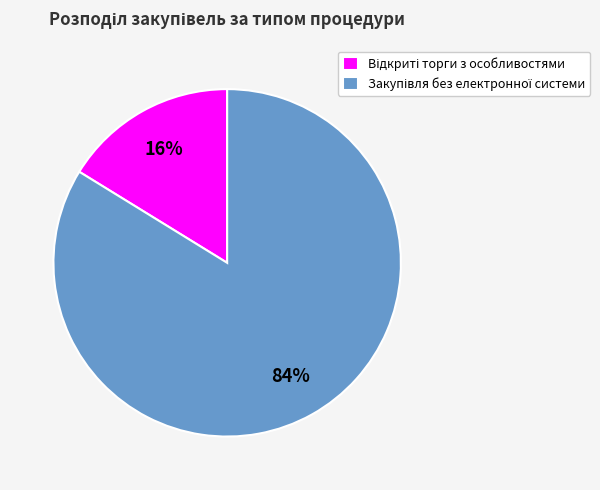

To the nearest percent, what is the average slice percentage?

50%